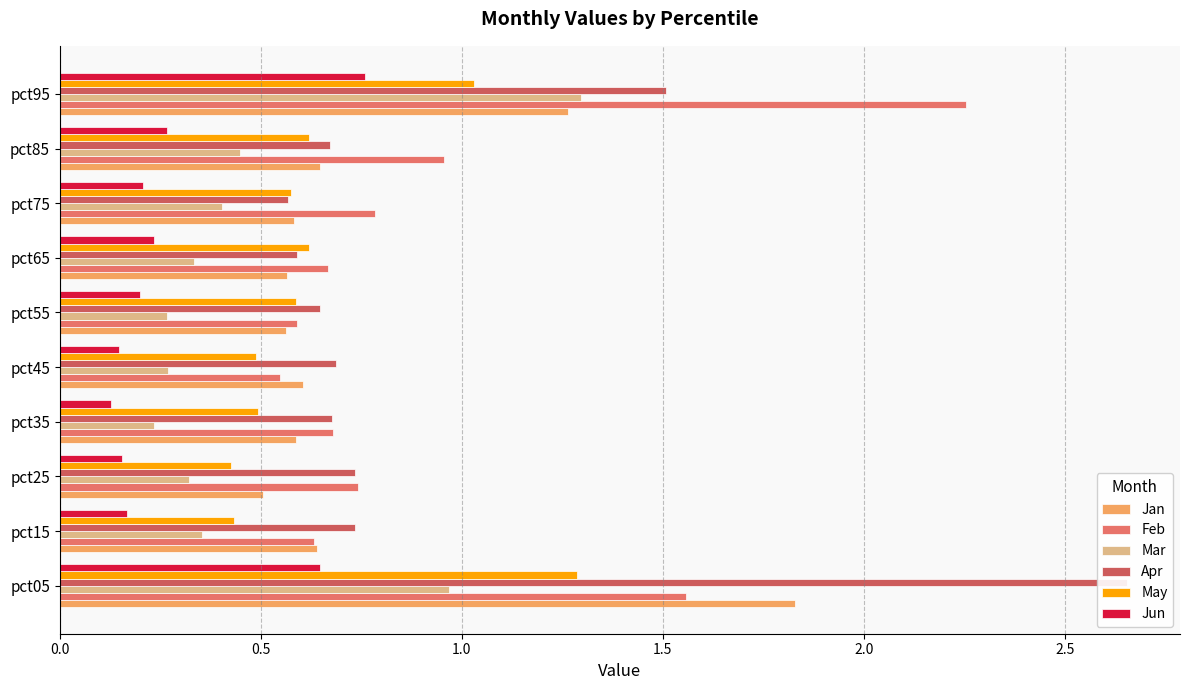

What is the difference between the maximum and second lowest values in the Mar series?

1.0